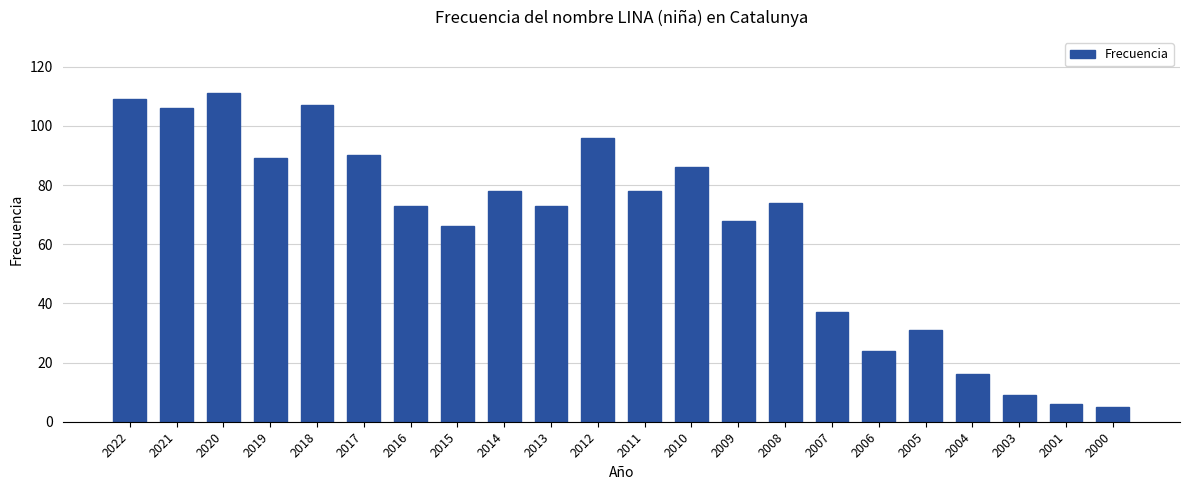

What is the difference between the values at 2021 and 2019?

17